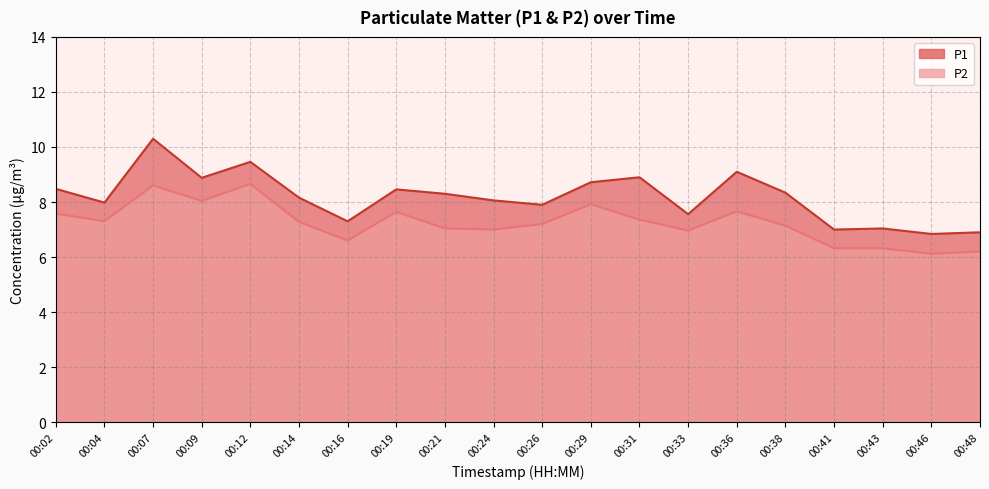

Rank the categories by P1 value from highest to lowest.

00:07, 00:12, 00:36, 00:31, 00:09, 00:29, 00:02, 00:19, 00:38, 00:21, 00:14, 00:24, 00:04, 00:26, 00:33, 00:16, 00:43, 00:41, 00:48, 00:46